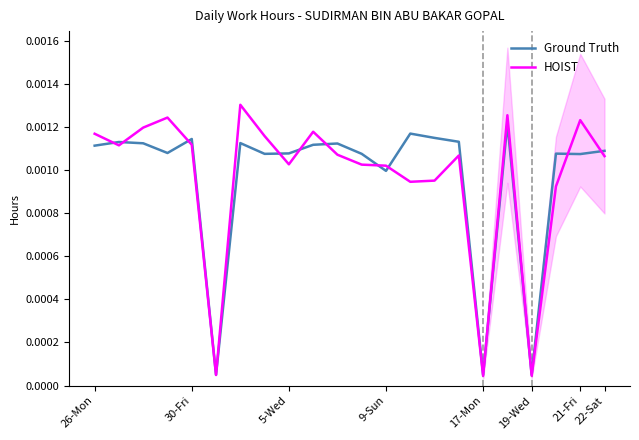

How many interior local peaks does the HOIST series have?

6